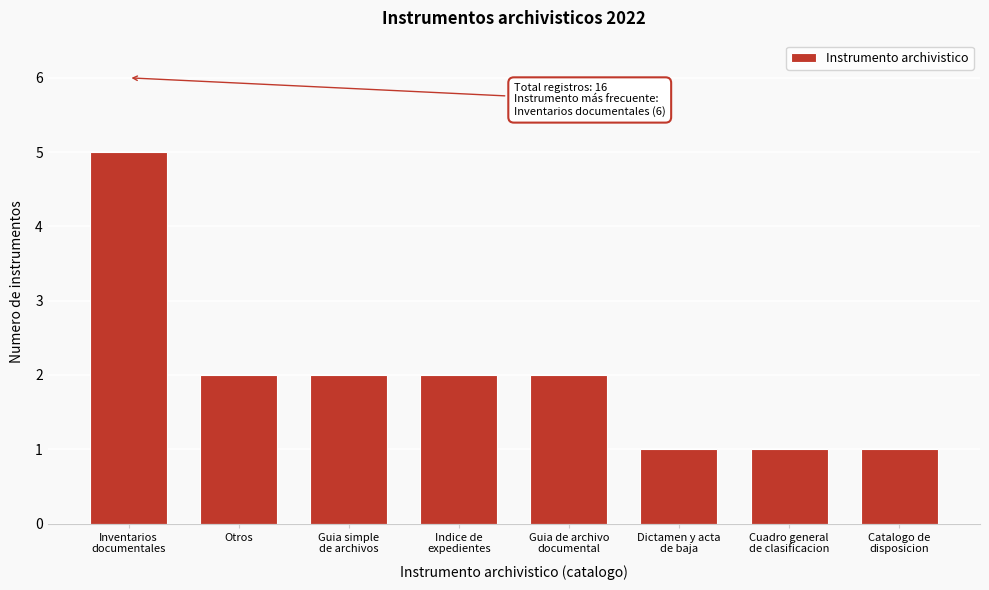

Reading left to right, list all the values displayed in this chart.

5	2	2	2	2	1	1	1